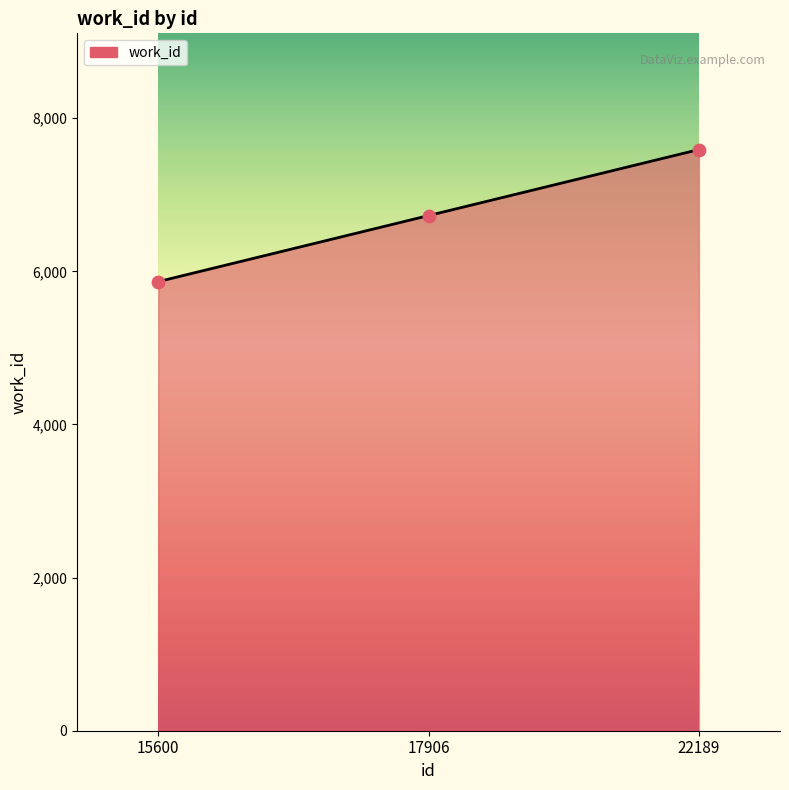

Approximately how many times larger is the value at 15600 compared to 22189?

0.8